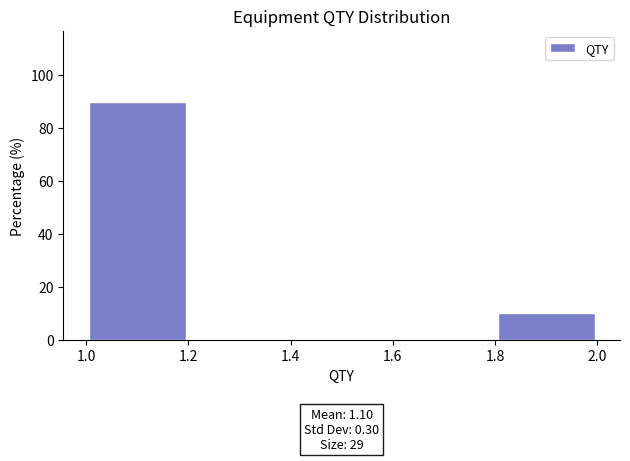

Over which range of the x-axis is the bar tallest?

1.0 to 1.2